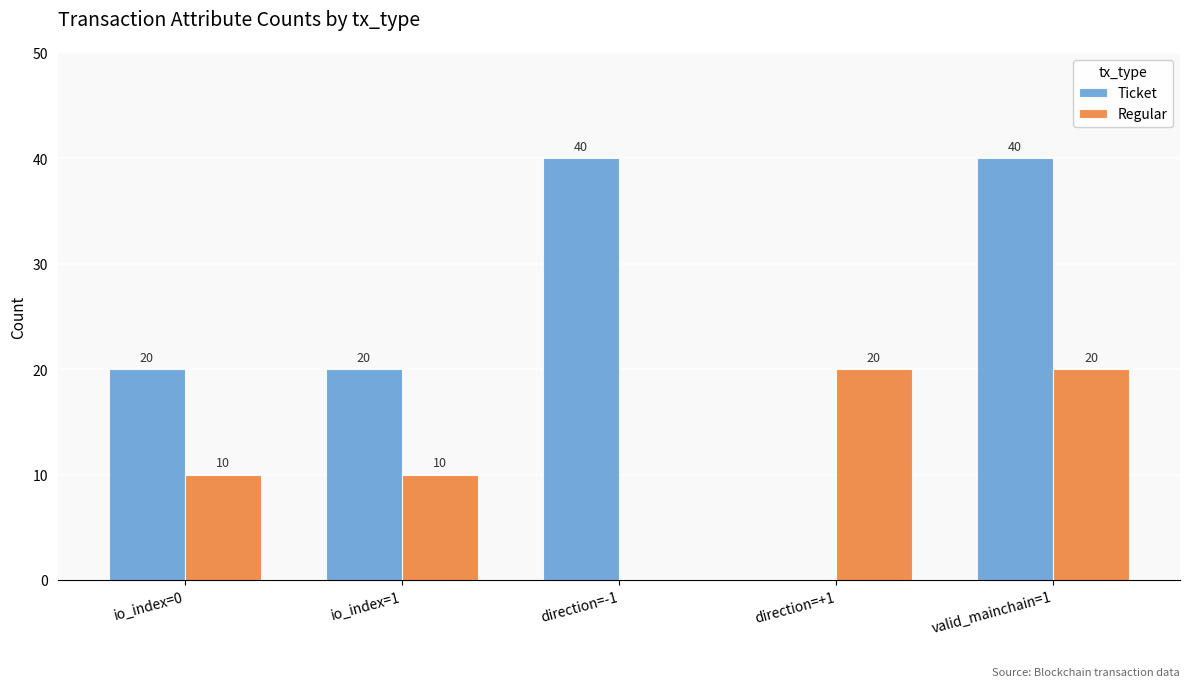

What are all the series names shown in the legend?

Ticket, Regular